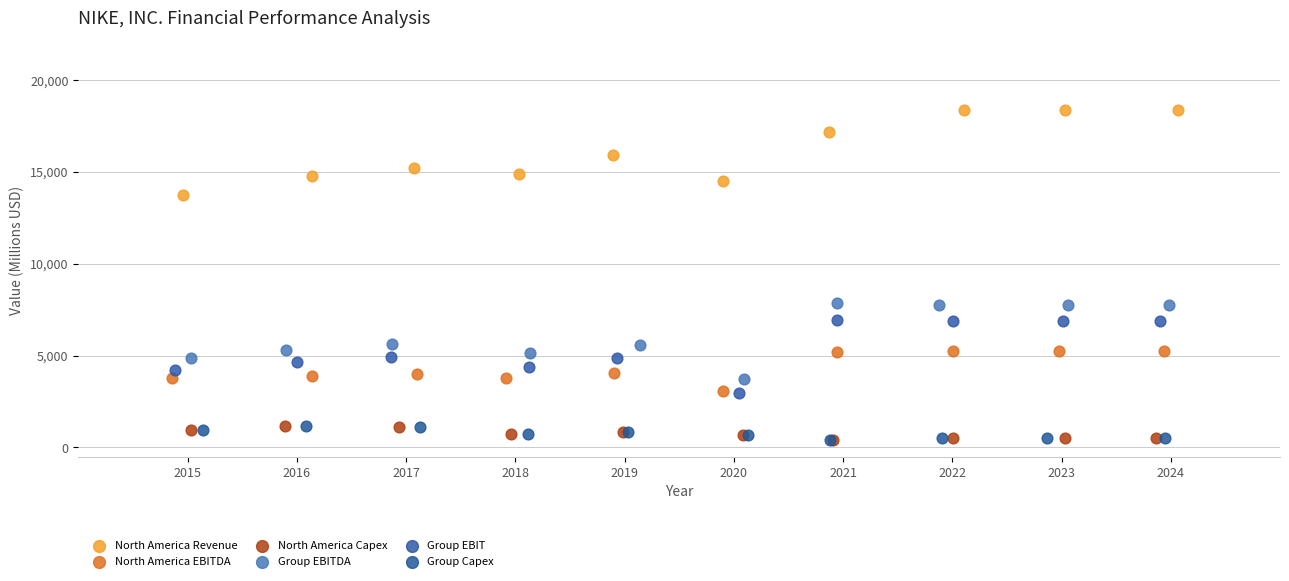

Which series contains the highest Y value?

North America Revenue